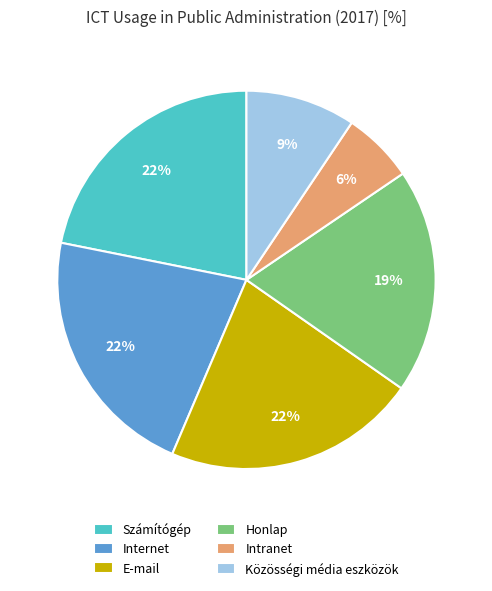

The Internet slice represents 22% of the pie. True or false?

True